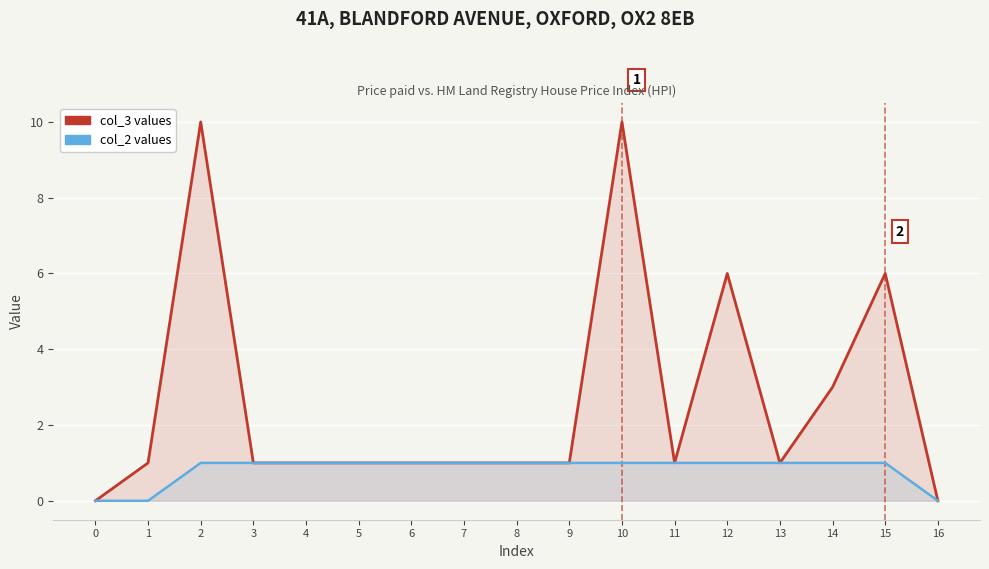

True or false: col_2 values and col_3 values cross at least once.

False